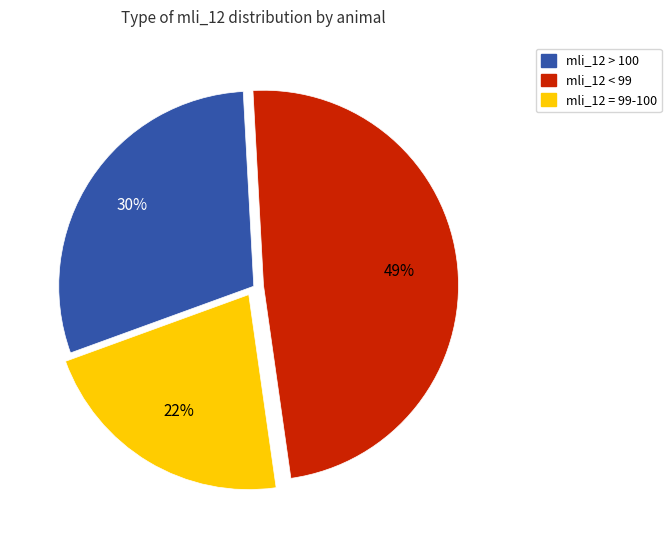

To the nearest percent, what portion does mli_12 < 99 represent?

49%